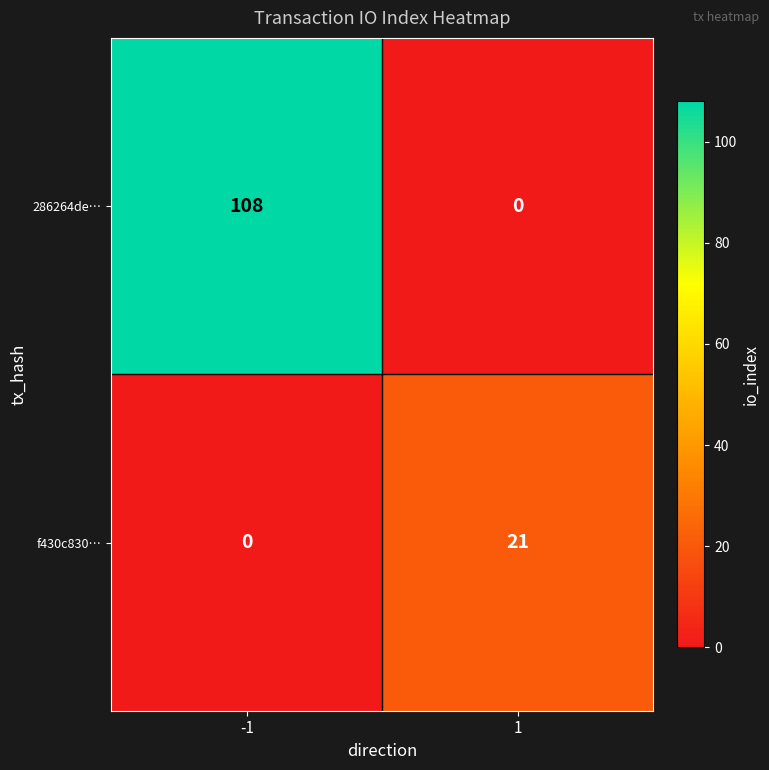

Reading right to left, what are all the values shown in this chart?

286264de…: 1=0	-1=108
f430c830…: 1=21	-1=0